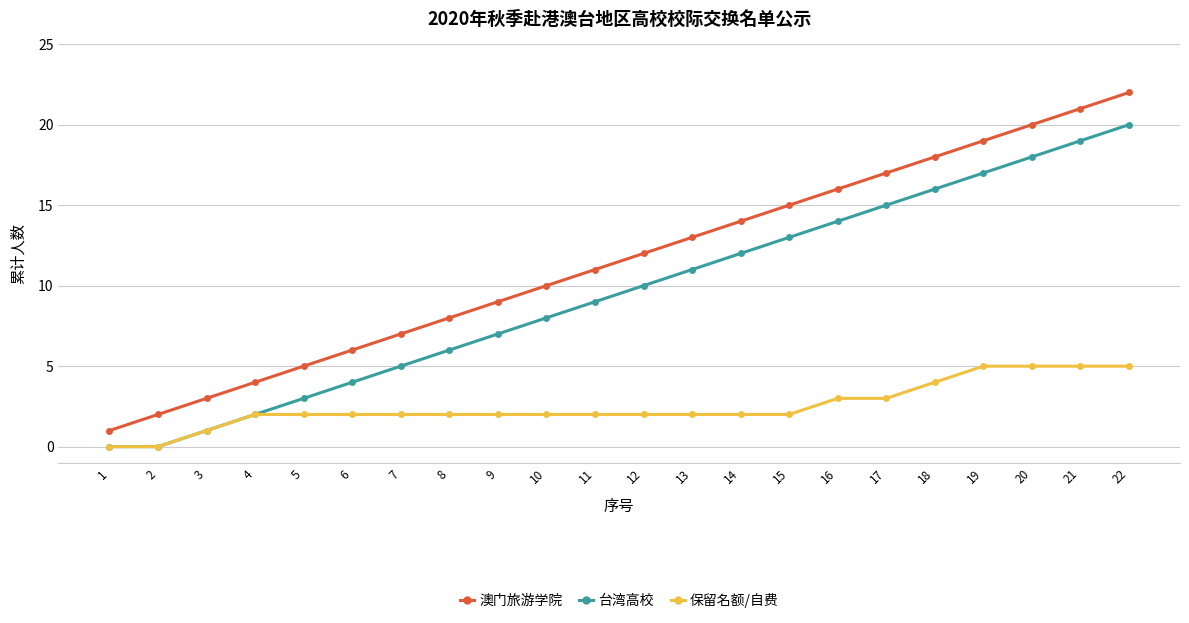

Which series has the largest range (max minus min)?

澳门旅游学院